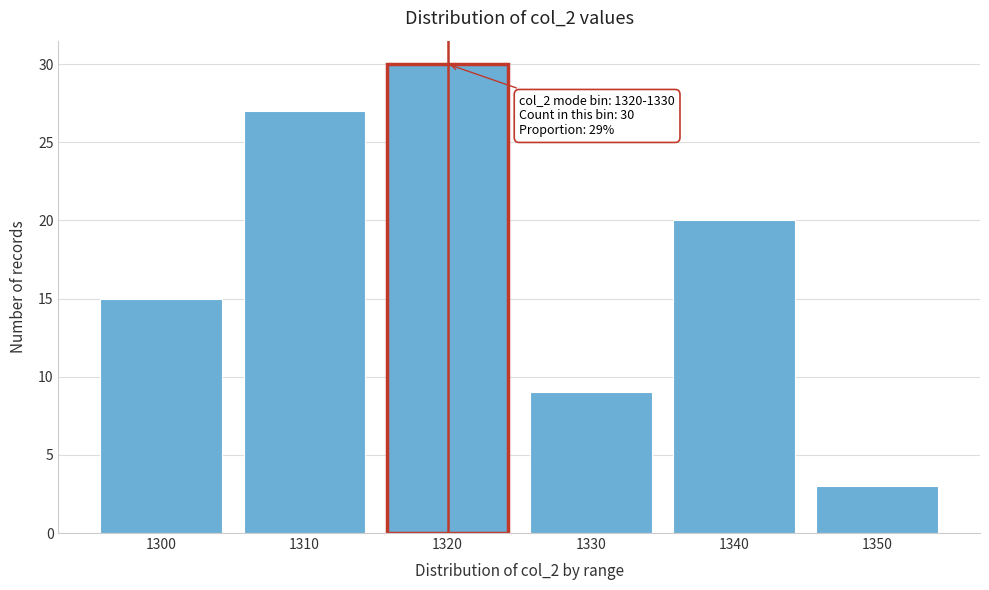

Reading right to left, transcribe all the data shown in this chart.

3	20	9	30	27	15